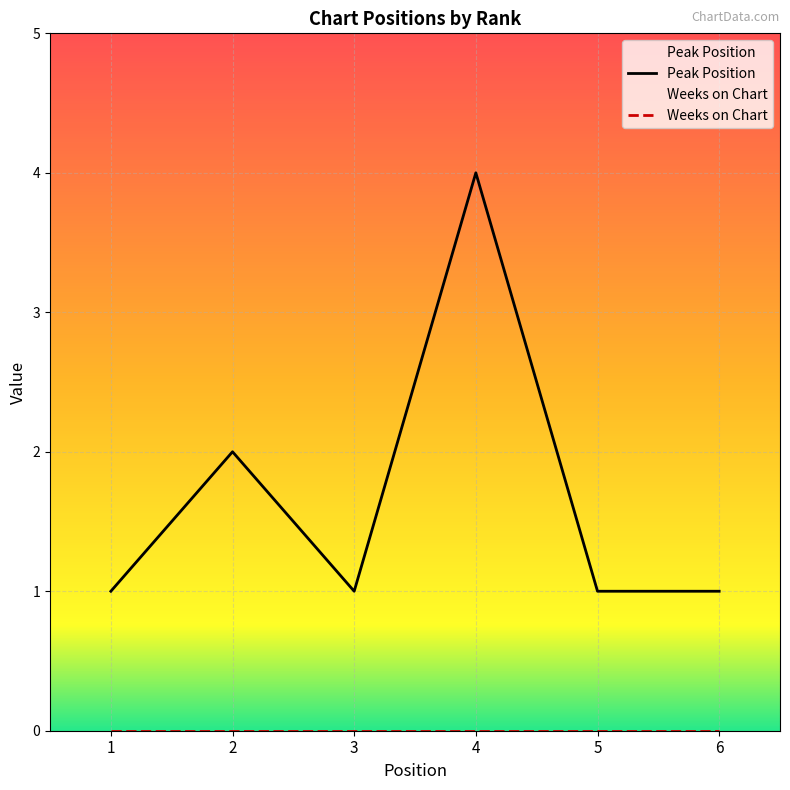

How many values are between 1 and 2?

5